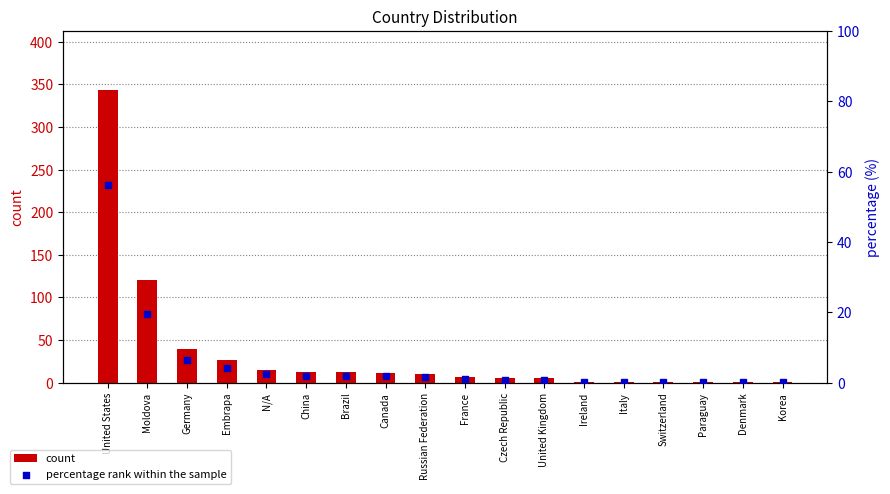

At which category is the sum across all series the highest?

United States